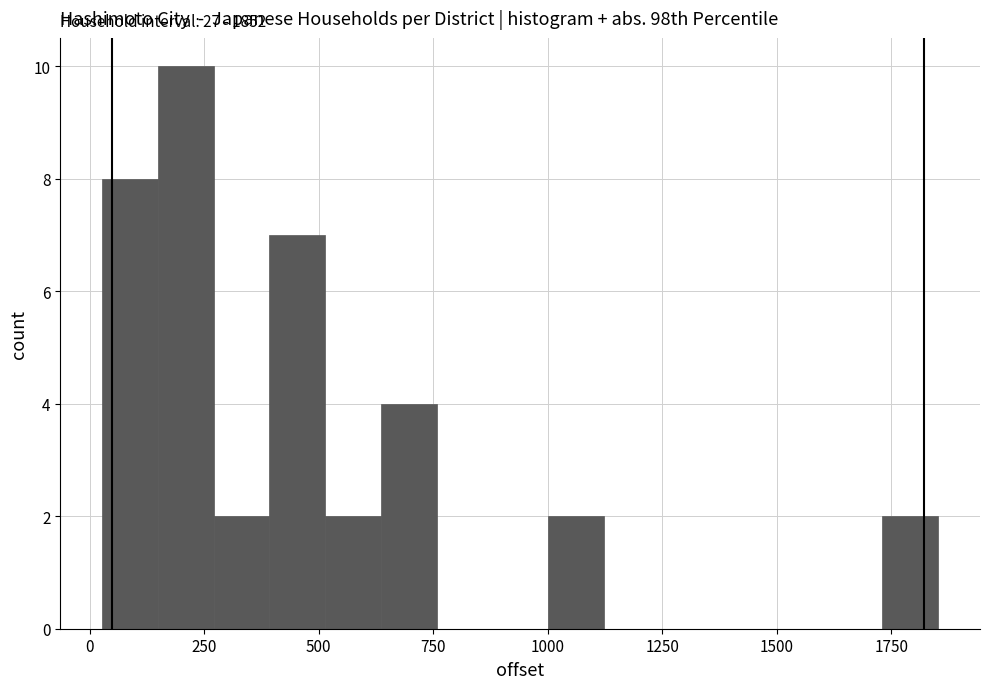

Around what value on the x-axis is the tallest bar? Give the approximate position of its centre, as read against the axis.

200